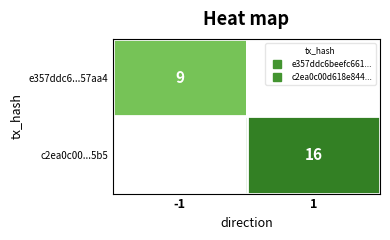

Count the number of categories in the chart.

2